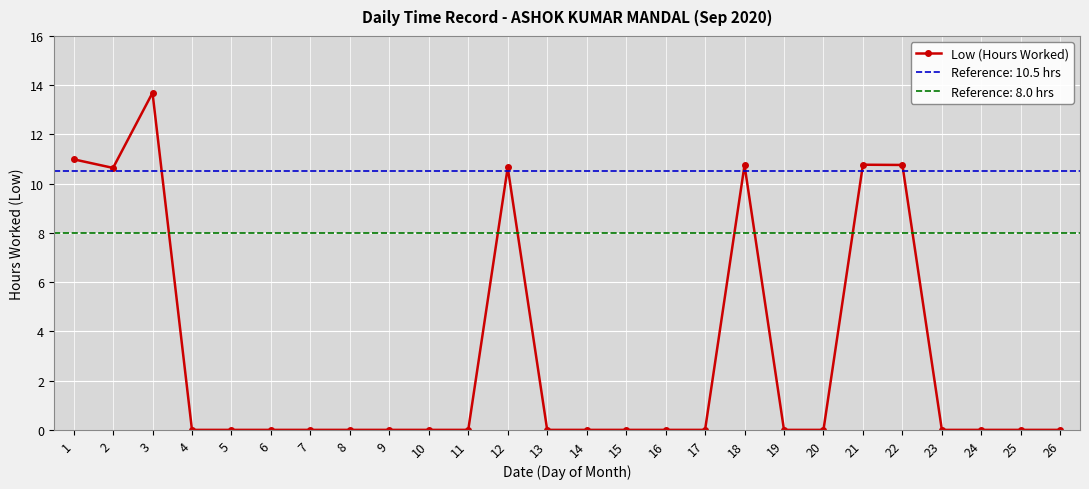

Is it true that the value at 19 is 0.0?

True